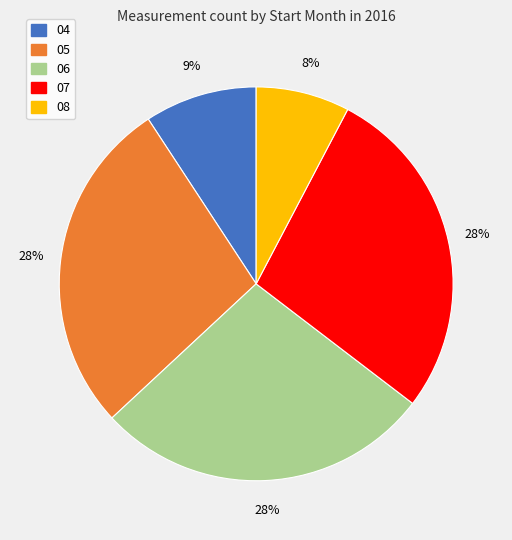

What percentage is the 06 slice, to the nearest percent?

28%